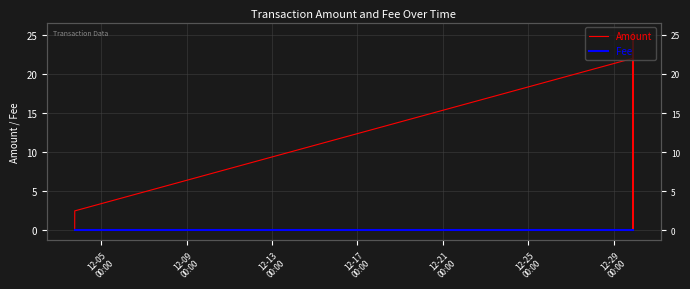

What are all the series names shown in the legend?

Amount, Fee